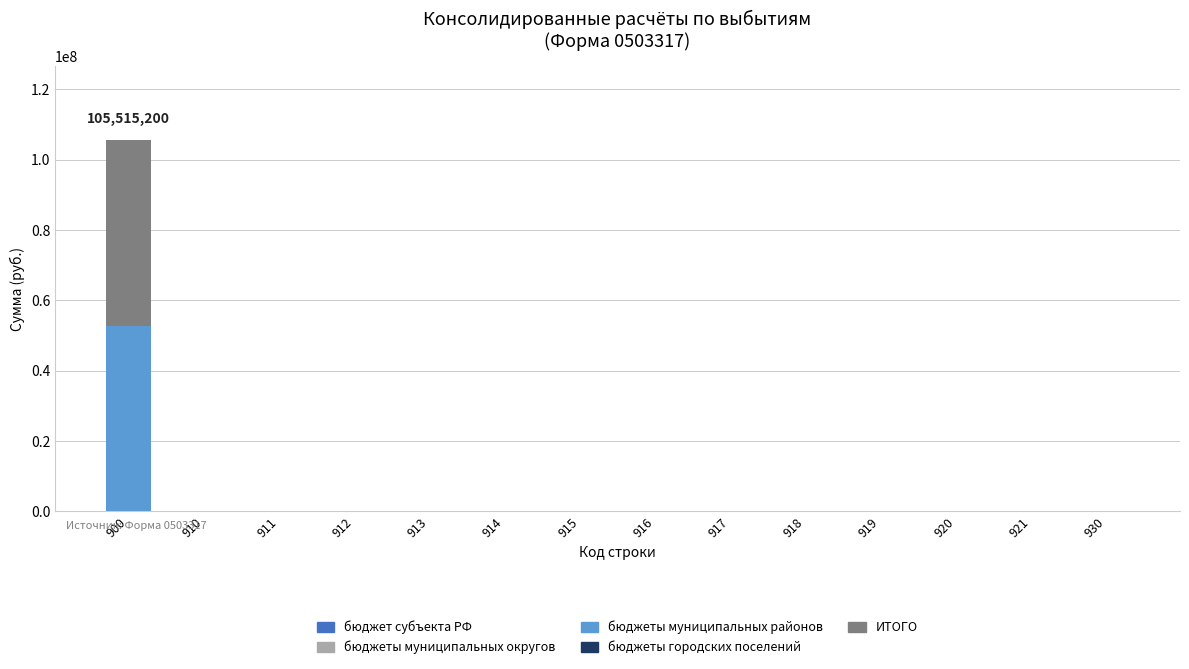

At which category is the sum across all series the highest?

900